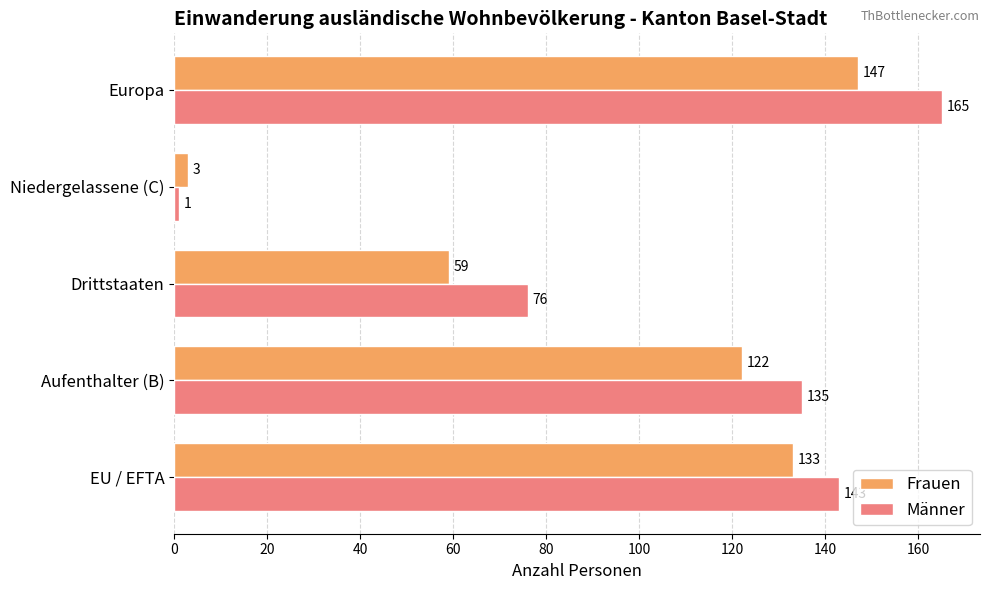

Which series has the largest total across all categories?

Männer